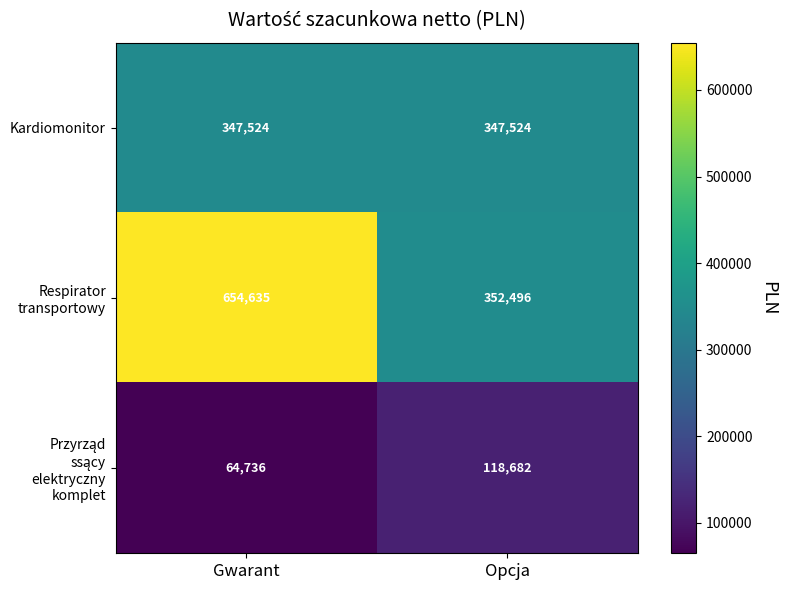

What is the sum of the Kardiomonitor values at Opcja and Gwarant?

695048